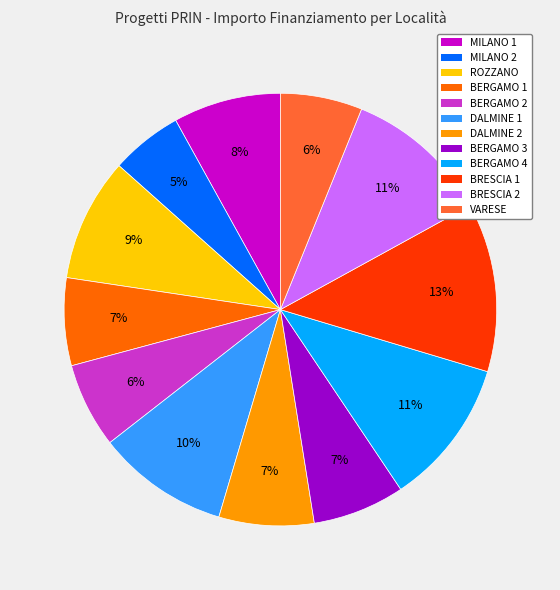

To the nearest percent, what is the average slice percentage?

8%